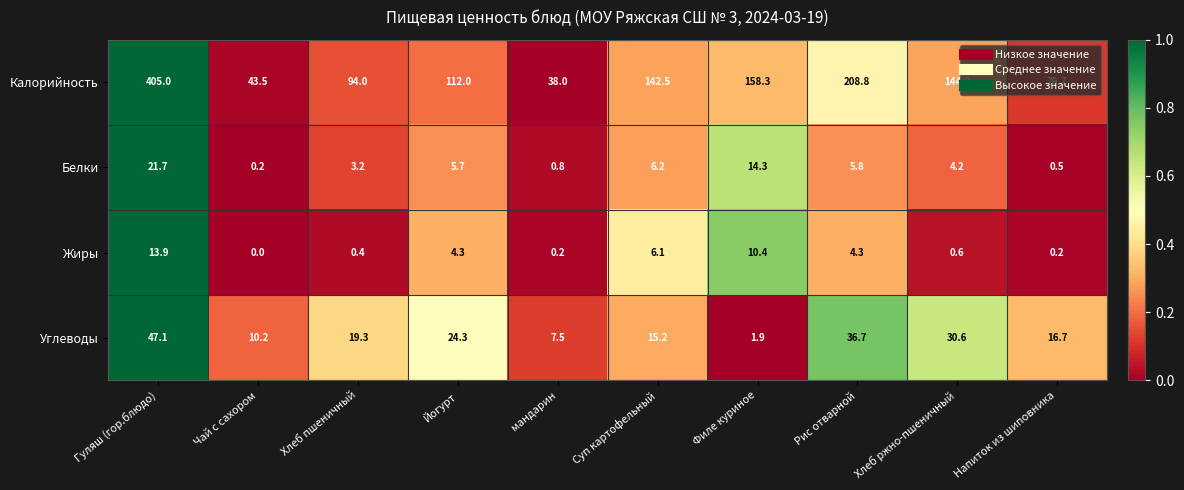

Which series has the widest spread of values?

Калорийность